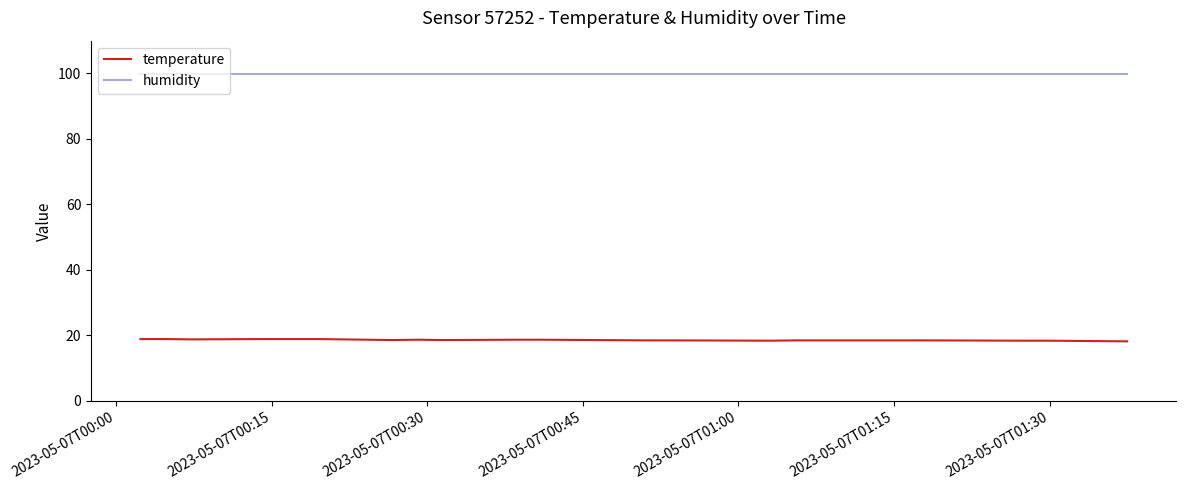

True or false: temperature and humidity intersect in this chart.

False